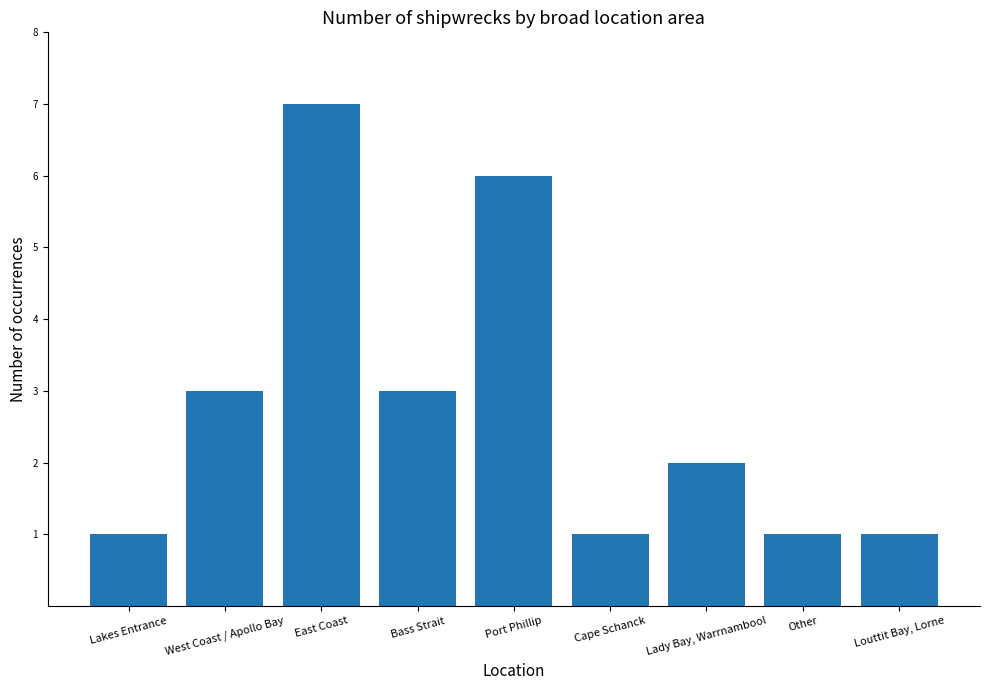

Reading left to right, transcribe all the data shown in this chart.

Lakes Entrance=1	West Coast / Apollo Bay=3	East Coast=7	Bass Strait=3	Port Phillip=6	Cape Schanck=1	Lady Bay, Warrnambool=2	Other=1	Louttit Bay, Lorne=1